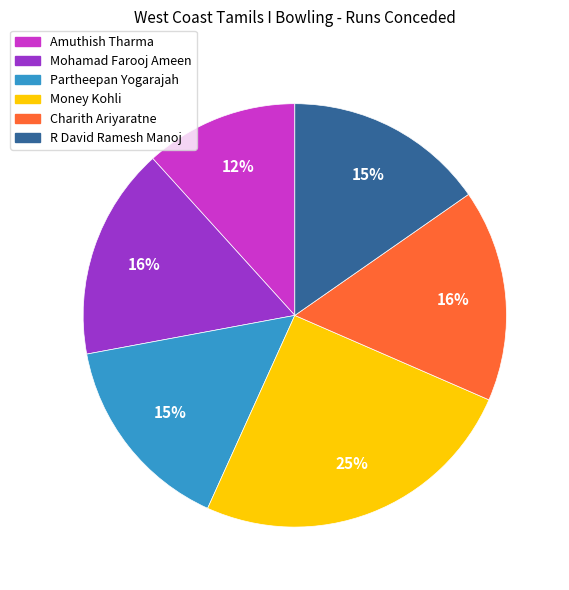

Do Money Kohli and Partheepan Yogarajah together represent more than half of the pie?

No